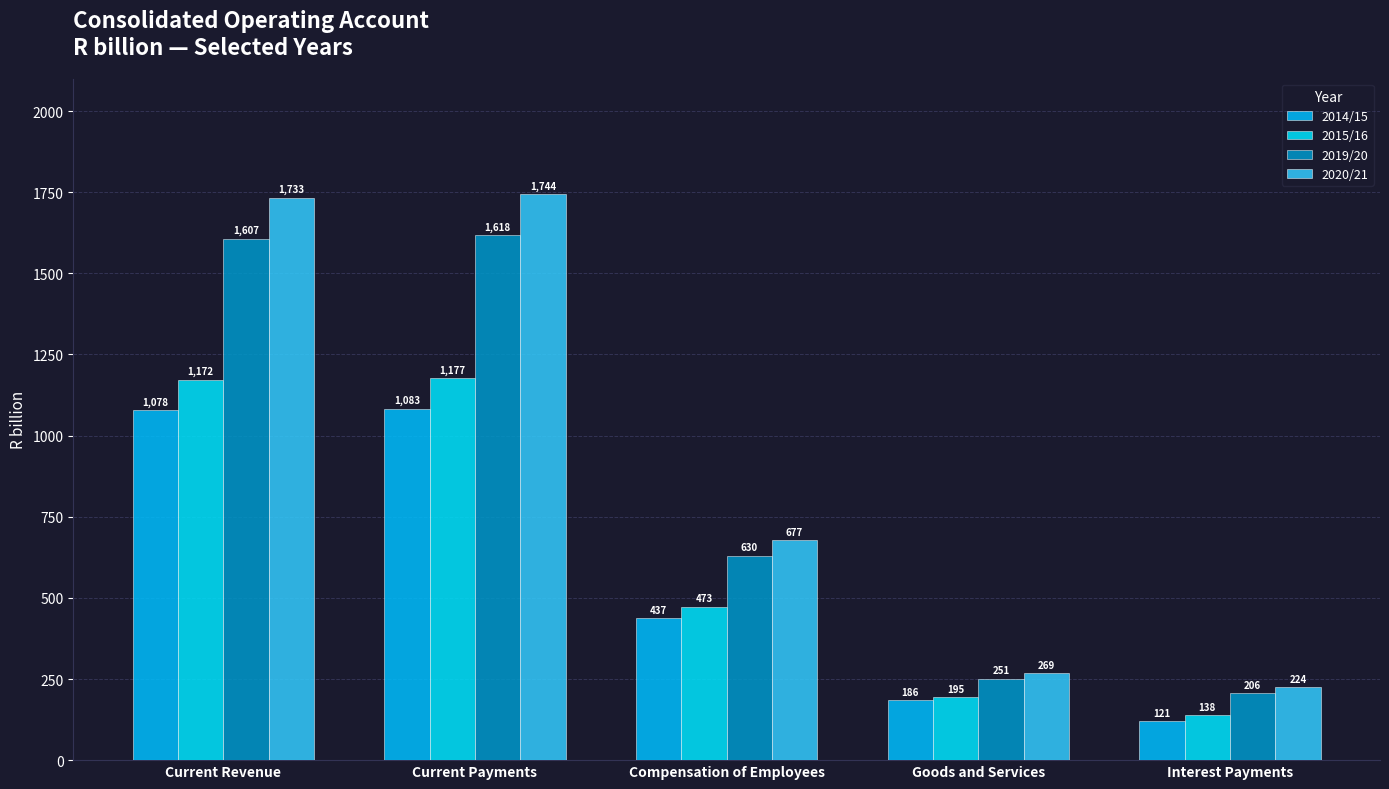

What is the maximum value for 2020/21?

1743.8